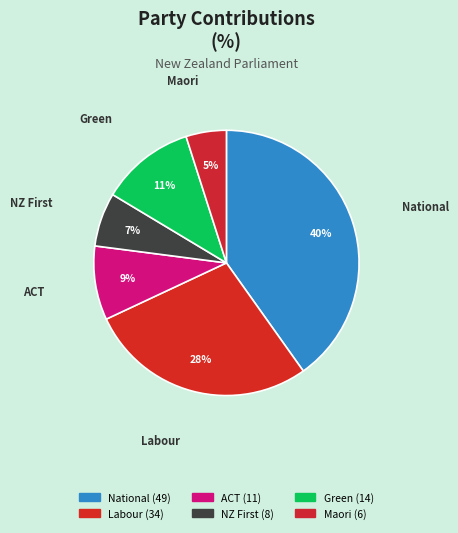

What is the change in value from National to ACT?

-38